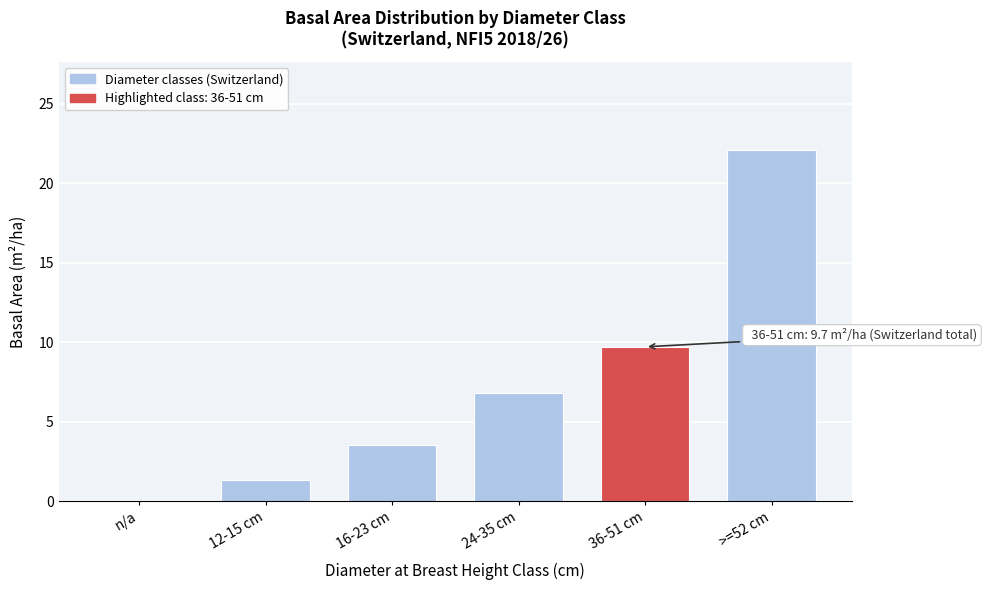

Reading left to right, extract all data points from this chart.

n/a=0.0	12-15 cm=1.3	16-23 cm=3.5	24-35 cm=6.8	36-51 cm=9.7	>=52 cm=22.1